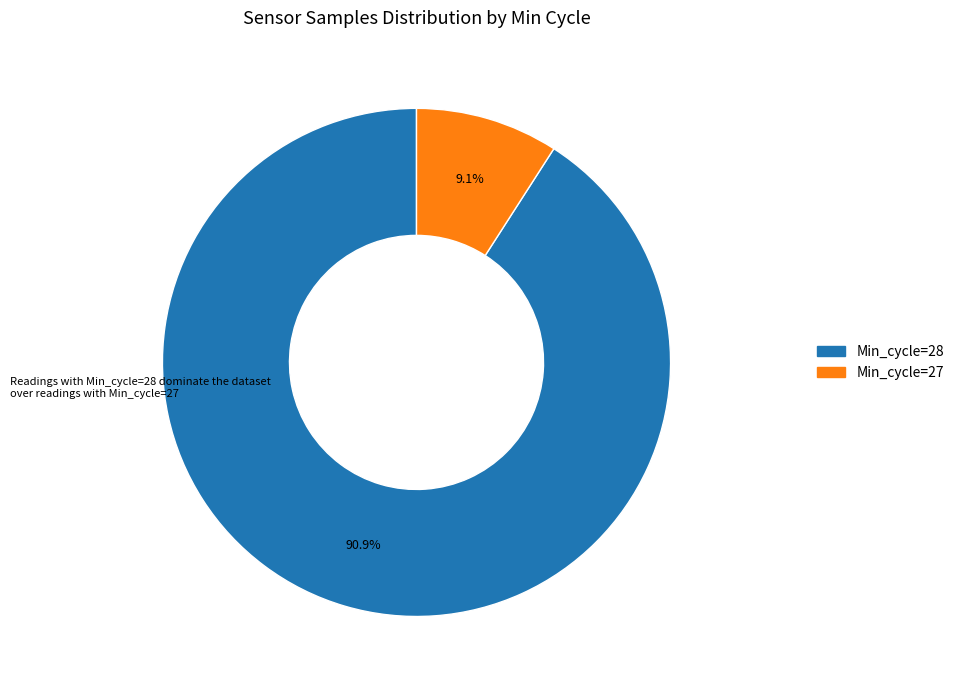

Which has a higher value, Min_cycle=28 or Min_cycle=27?

Min_cycle=28